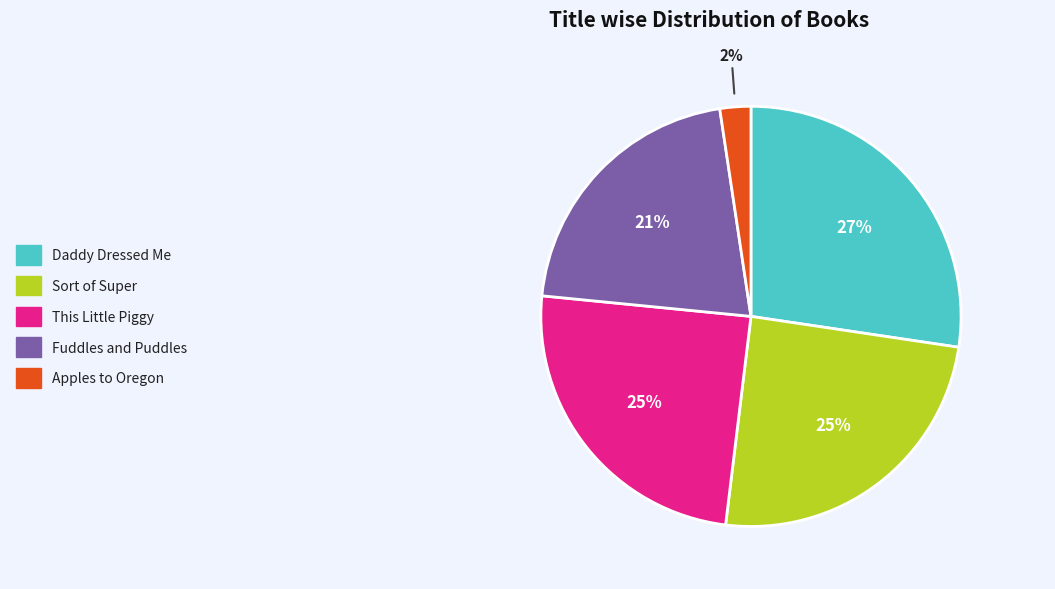

Is it true that Sort of Super is 25% of the pie?

True